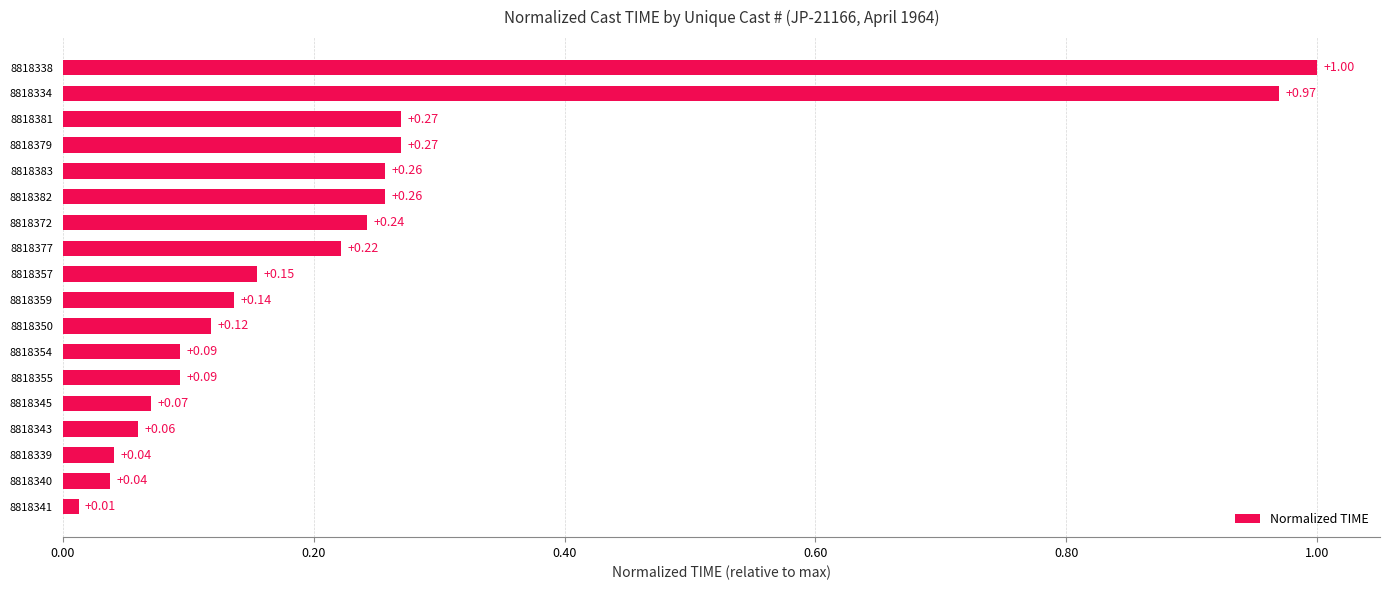

Between 8818359 and 8818354, which is larger?

8818359